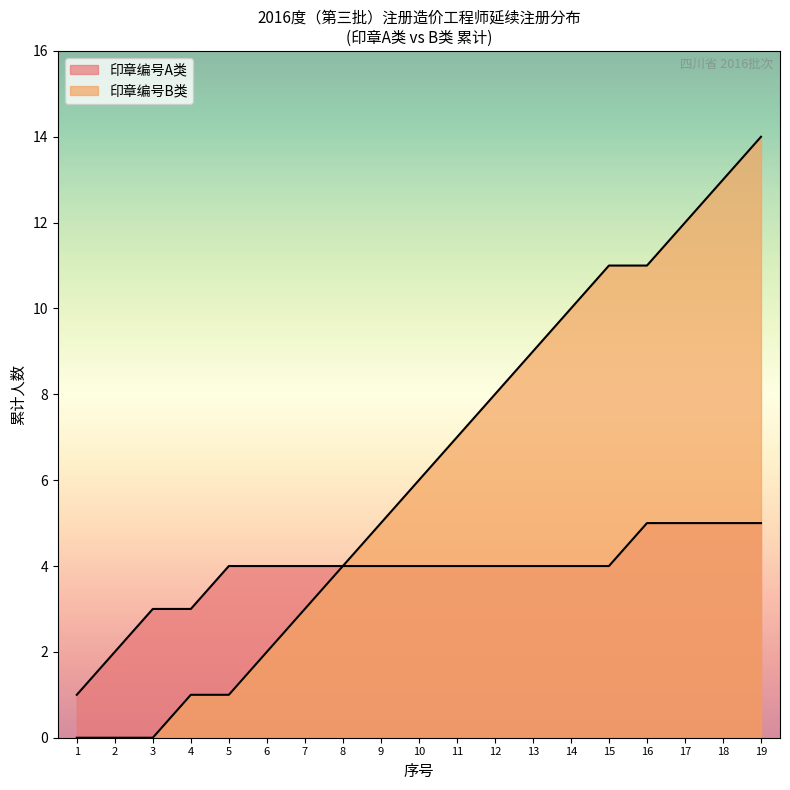

True or false: 印章编号A类 and 印章编号B类 cross at least once.

False